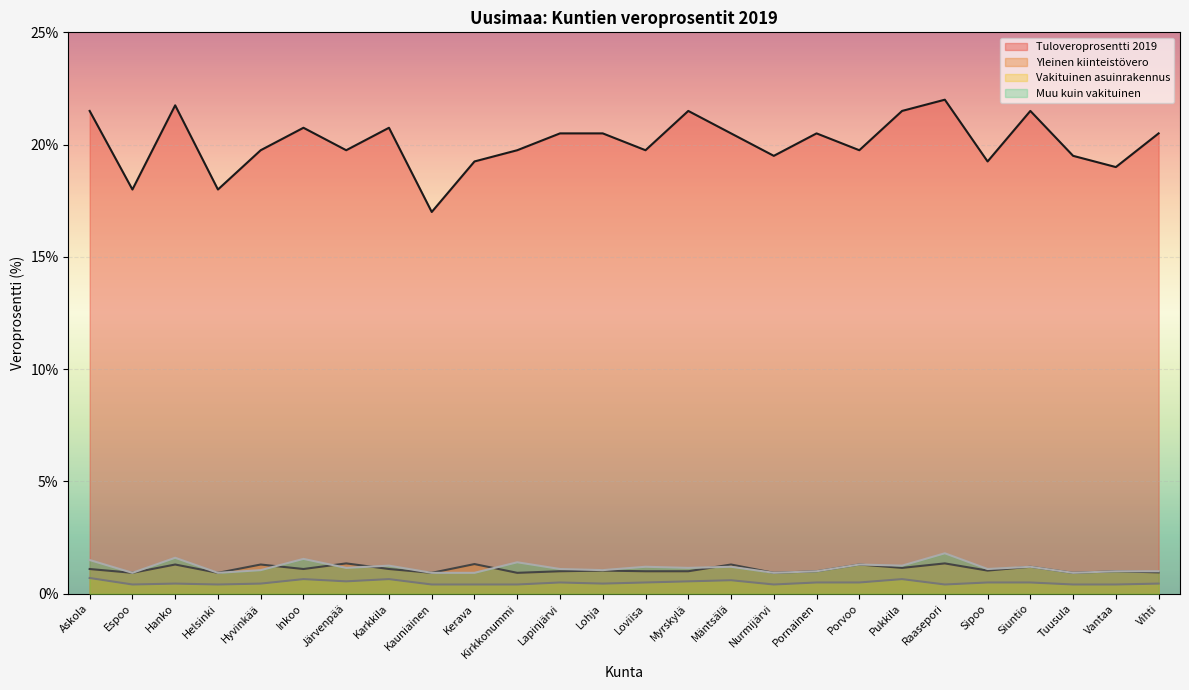

Reading left to right, what are all the values shown in this chart?

Tuloveroprosentti 2019: Askola=21.5	Espoo=18.0	Hanko=21.8	Helsinki=18.0	Hyvinkää=19.8	Inkoo=20.8	Järvenpää=19.8	Karkkila=20.8	Kauniainen=17.0	Kerava=19.2	Kirkkonummi=19.8	Lapinjärvi=20.5	Lohja=20.5	Loviisa=19.8	Myrskylä=21.5	Mäntsälä=20.5	Nurmijärvi=19.5	Pornainen=20.5	Porvoo=19.8	Pukkila=21.5	Raasepori=22.0	Sipoo=19.2	Siuntio=21.5	Tuusula=19.5	Vantaa=19.0	Vihti=20.5
Yleinen kiinteistövero: Askola=1.1	Espoo=0.9	Hanko=1.3	Helsinki=0.9	Hyvinkää=1.3	Inkoo=1.1	Järvenpää=1.4	Karkkila=1.1	Kauniainen=0.9	Kerava=1.3	Kirkkonummi=0.9	Lapinjärvi=1.0	Lohja=1.0	Loviisa=1.0	Myrskylä=1.0	Mäntsälä=1.3	Nurmijärvi=0.9	Pornainen=1.0	Porvoo=1.3	Pukkila=1.1	Raasepori=1.4	Sipoo=1.0	Siuntio=1.2	Tuusula=0.9	Vantaa=1.0	Vihti=0.9
Vakituinen asuinrakennus: Askola=0.7	Espoo=0.4	Hanko=0.5	Helsinki=0.4	Hyvinkää=0.5	Inkoo=0.7	Järvenpää=0.6	Karkkila=0.7	Kauniainen=0.4	Kerava=0.4	Kirkkonummi=0.4	Lapinjärvi=0.5	Lohja=0.5	Loviisa=0.5	Myrskylä=0.6	Mäntsälä=0.6	Nurmijärvi=0.4	Pornainen=0.5	Porvoo=0.5	Pukkila=0.7	Raasepori=0.4	Sipoo=0.5	Siuntio=0.5	Tuusula=0.4	Vantaa=0.4	Vihti=0.5
Muu kuin vakituinen: Askola=1.5	Espoo=0.9	Hanko=1.6	Helsinki=0.9	Hyvinkää=1.1	Inkoo=1.6	Järvenpää=1.1	Karkkila=1.2	Kauniainen=0.9	Kerava=0.9	Kirkkonummi=1.4	Lapinjärvi=1.1	Lohja=1.1	Loviisa=1.2	Myrskylä=1.1	Mäntsälä=1.2	Nurmijärvi=0.9	Pornainen=1.0	Porvoo=1.3	Pukkila=1.2	Raasepori=1.8	Sipoo=1.1	Siuntio=1.2	Tuusula=0.9	Vantaa=1.0	Vihti=1.0